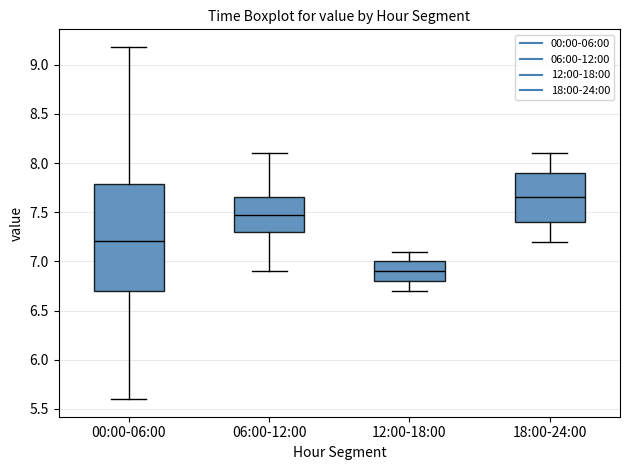

Where is the lower edge of the box for 18:00-24:00 on the y-axis? The values are not printed on the chart, so give them approximately, as read against the axis.

7.40